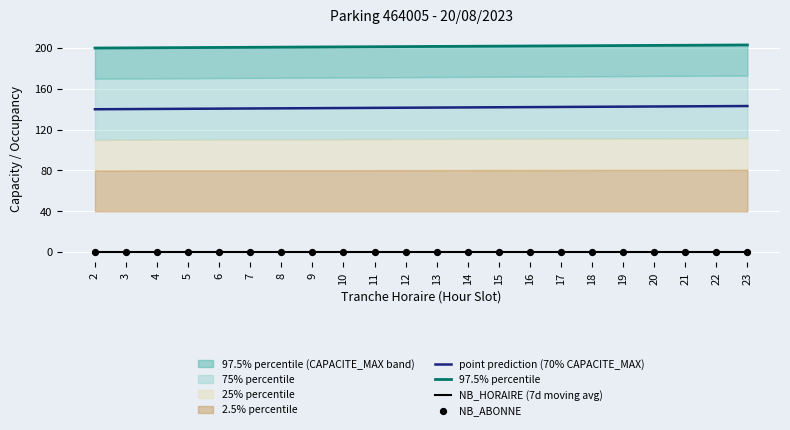

True or false: NB_HORAIRE (7d moving avg) and point prediction (70% CAPACITE_MAX) cross at least once.

False